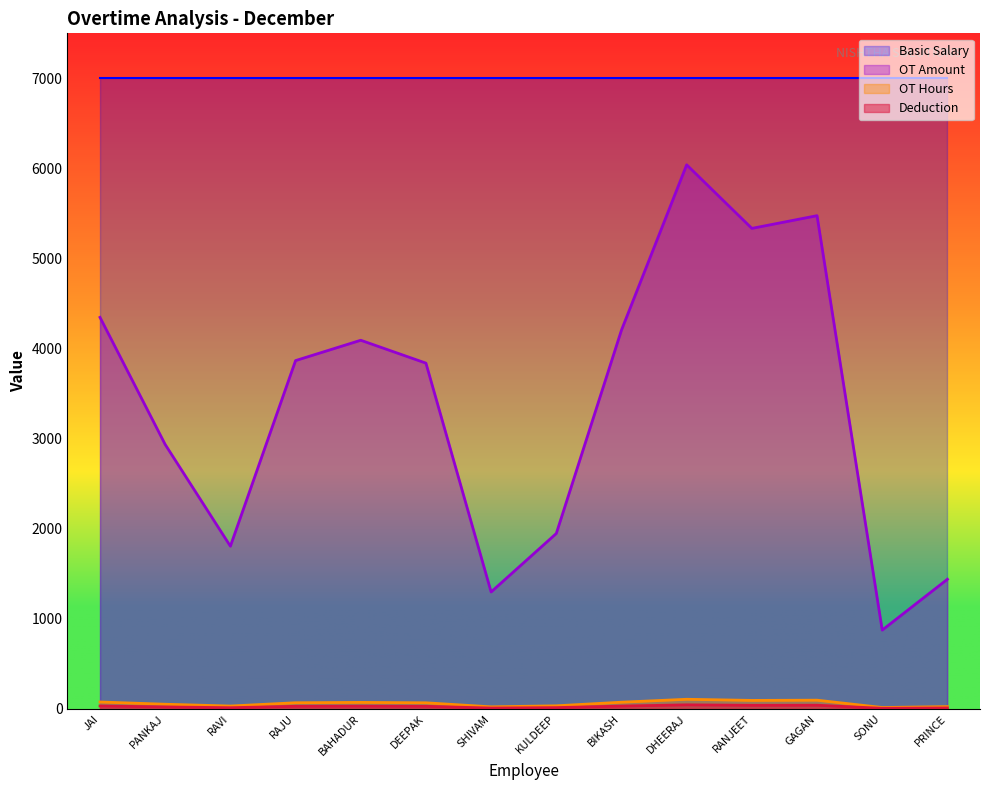

True or false: OT Amount has more than 1 interior local peaks.

True